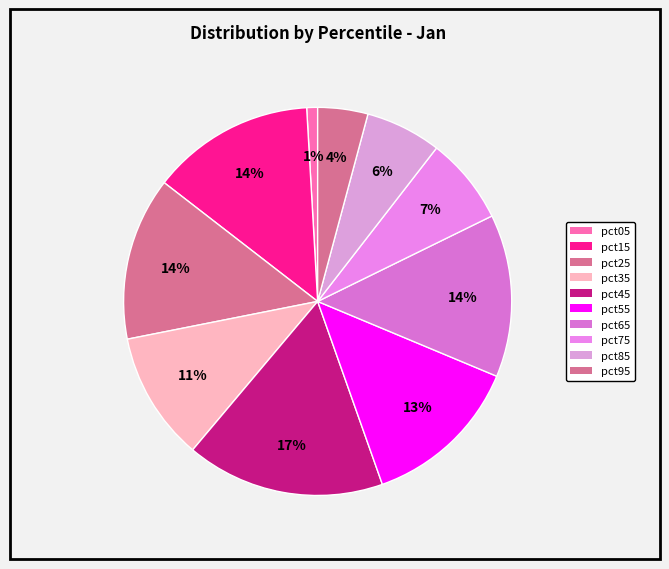

To the nearest percent, what is the average slice percentage?

10%